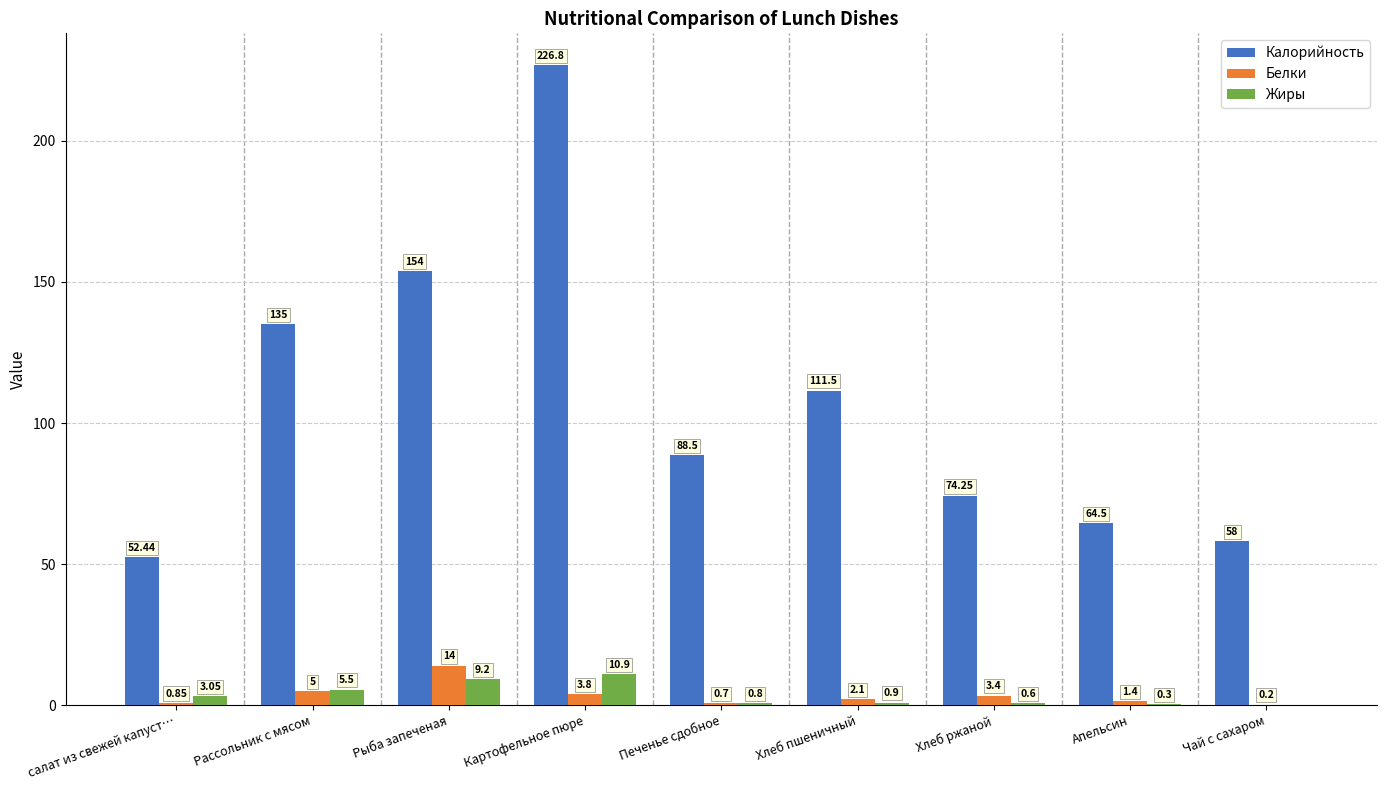

Between Рыба запеченая and Хлеб пшеничный, which series saw the biggest shift?

Калорийность